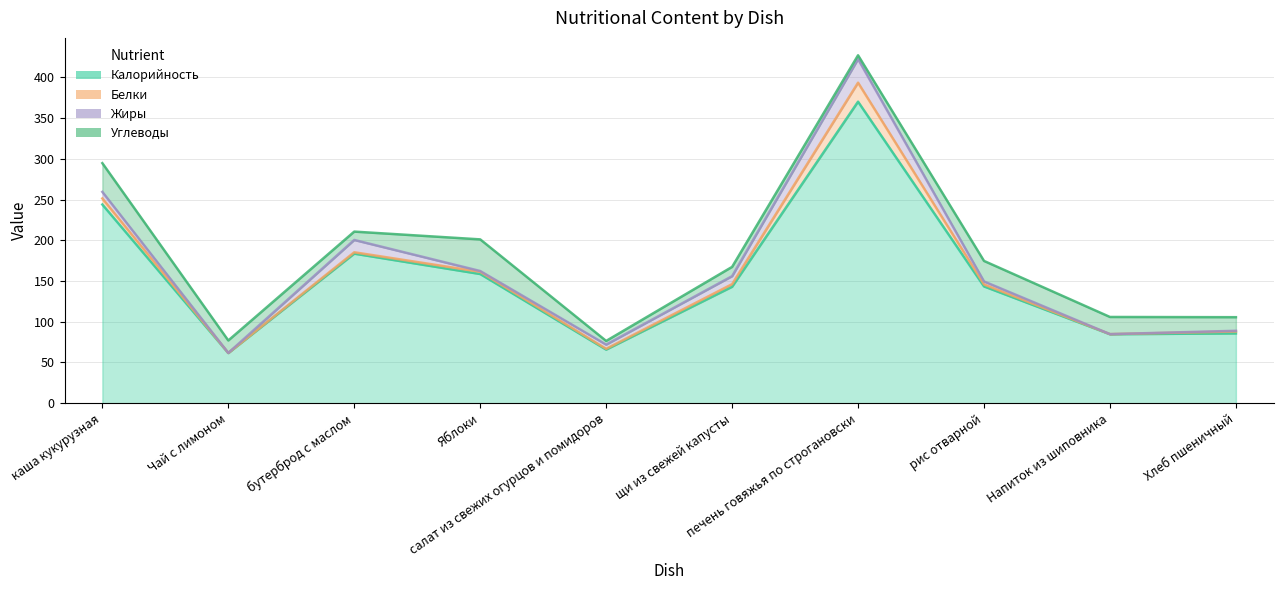

What are all the series names shown in the legend?

Калорийность, Белки, Жиры, Углеводы